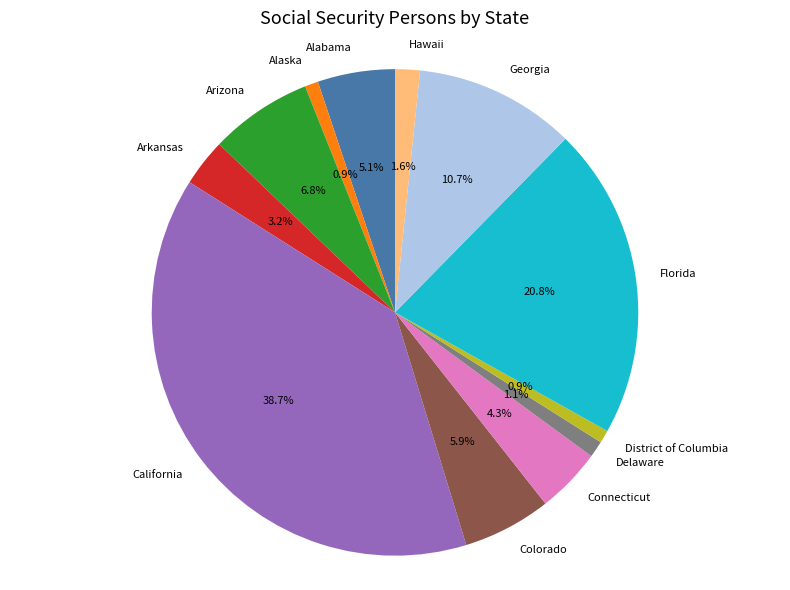

How many segments does this pie chart have?

12